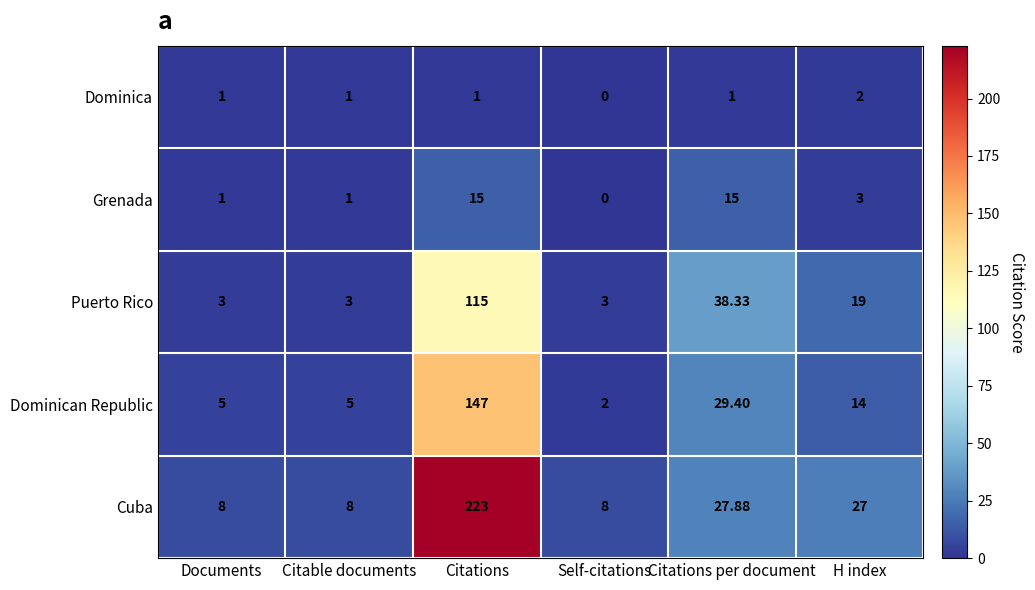

Which series changed the most between Documents and H index?

Cuba